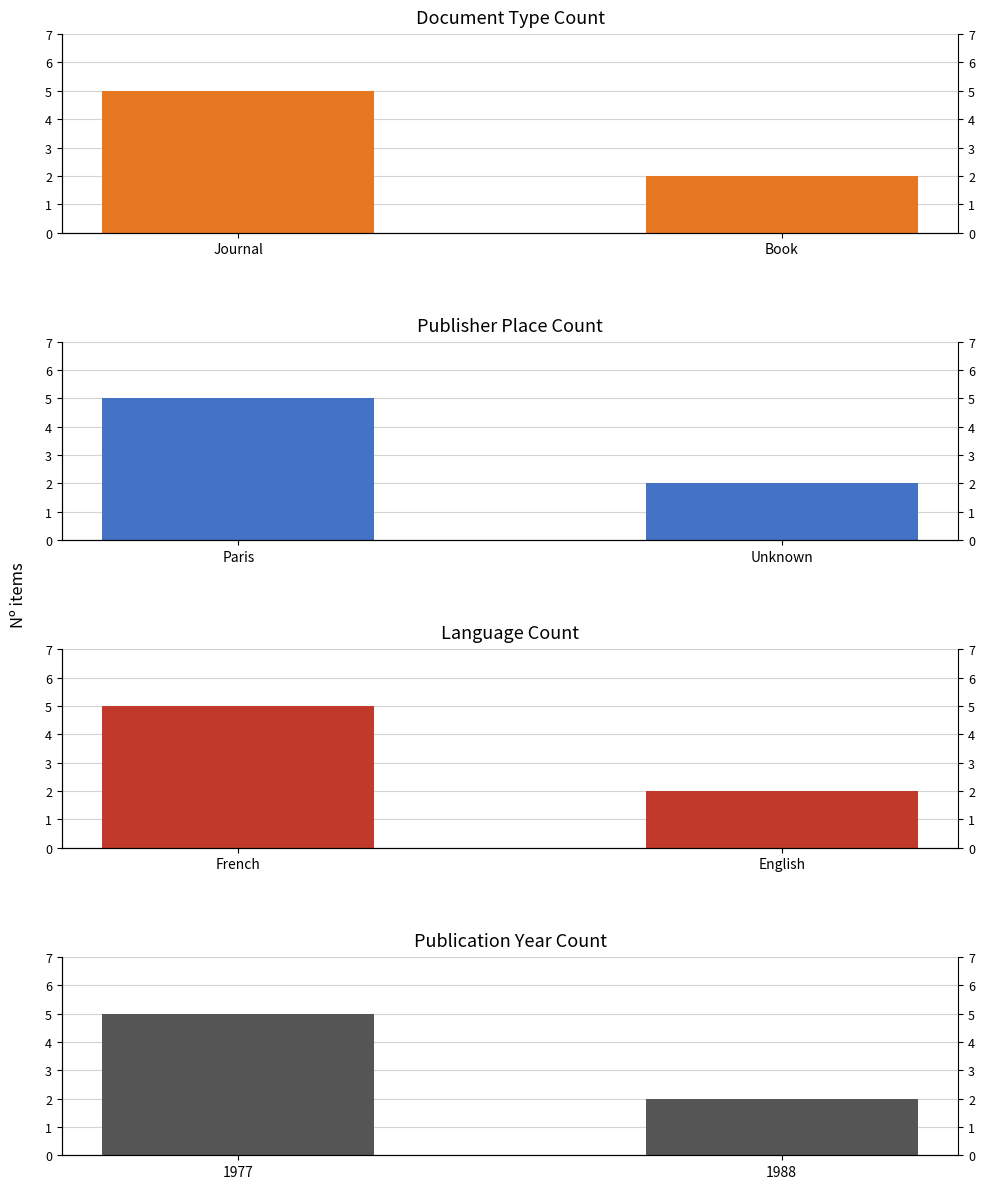

Between Book and Journal, which is larger?

Journal